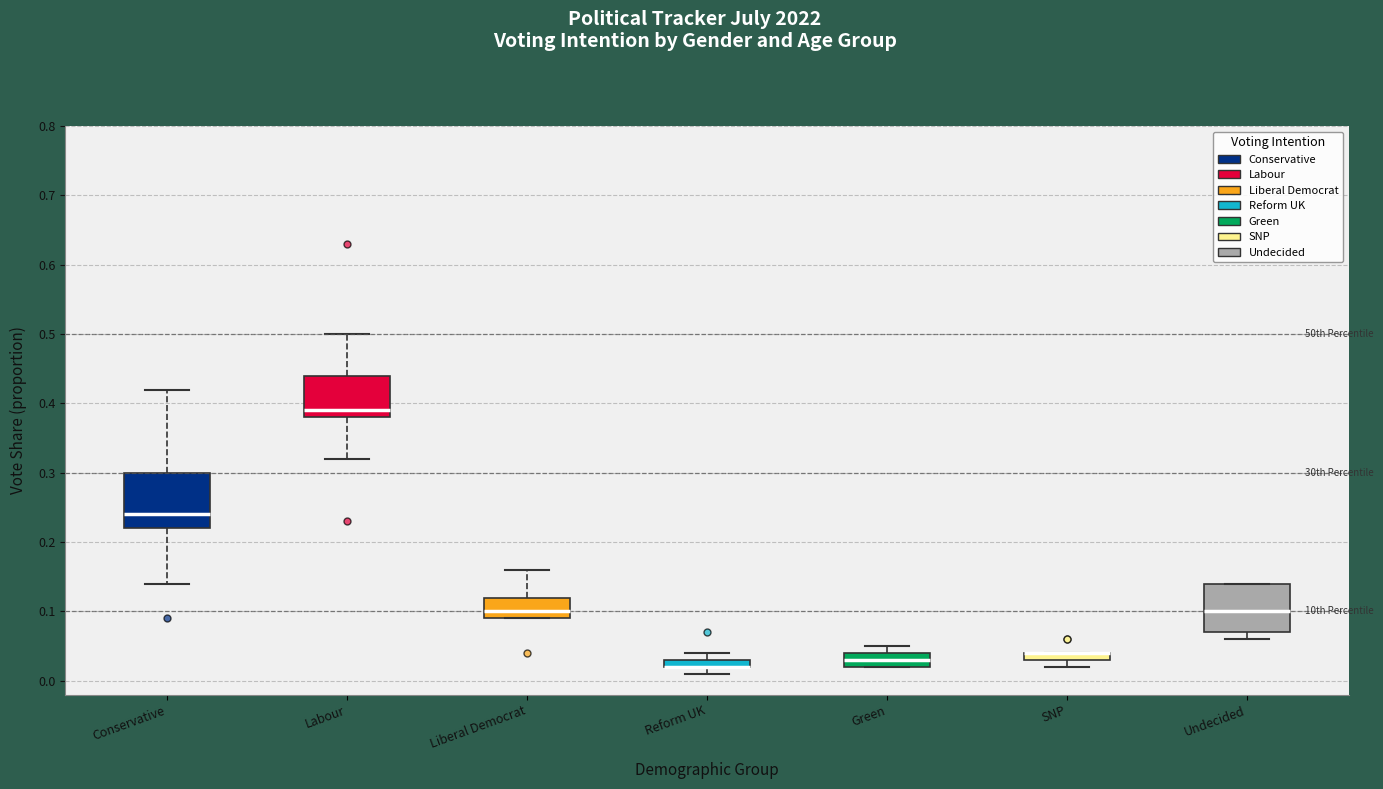

Where is the upper edge of the box for SNP on the y-axis? The values are not printed on the chart, so give them approximately, as read against the axis.

0.04